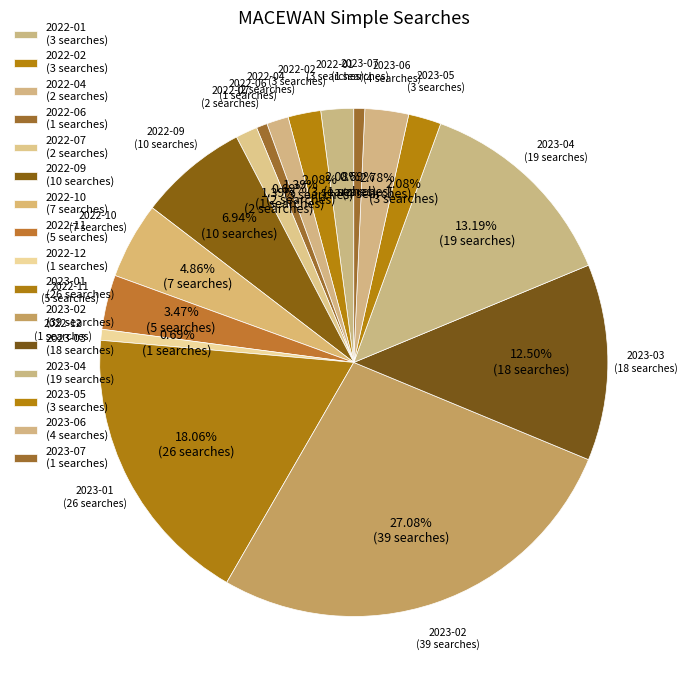

How many slices are in this pie chart?

16